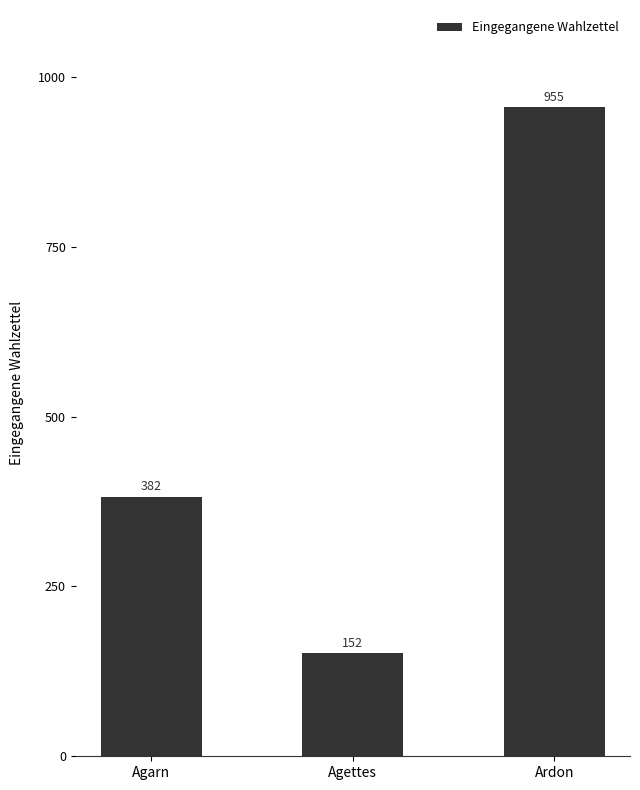

Reading right to left, transcribe all the data shown in this chart.

Ardon=955	Agettes=152	Agarn=382